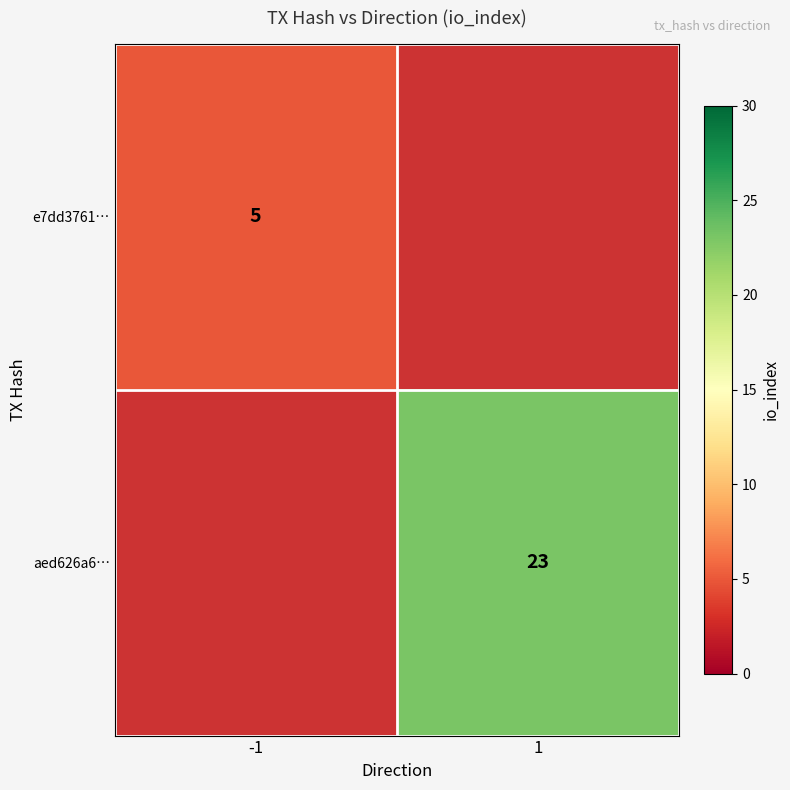

True or false: e7dd3761… has a value of 2 at -1.

False